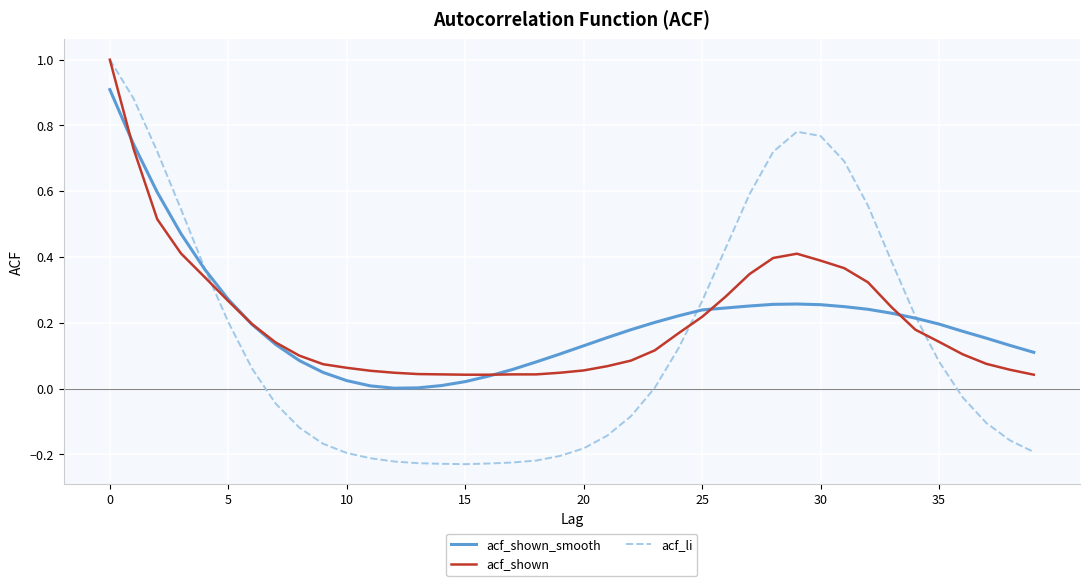

Which series has the largest range (max minus min)?

acf_li